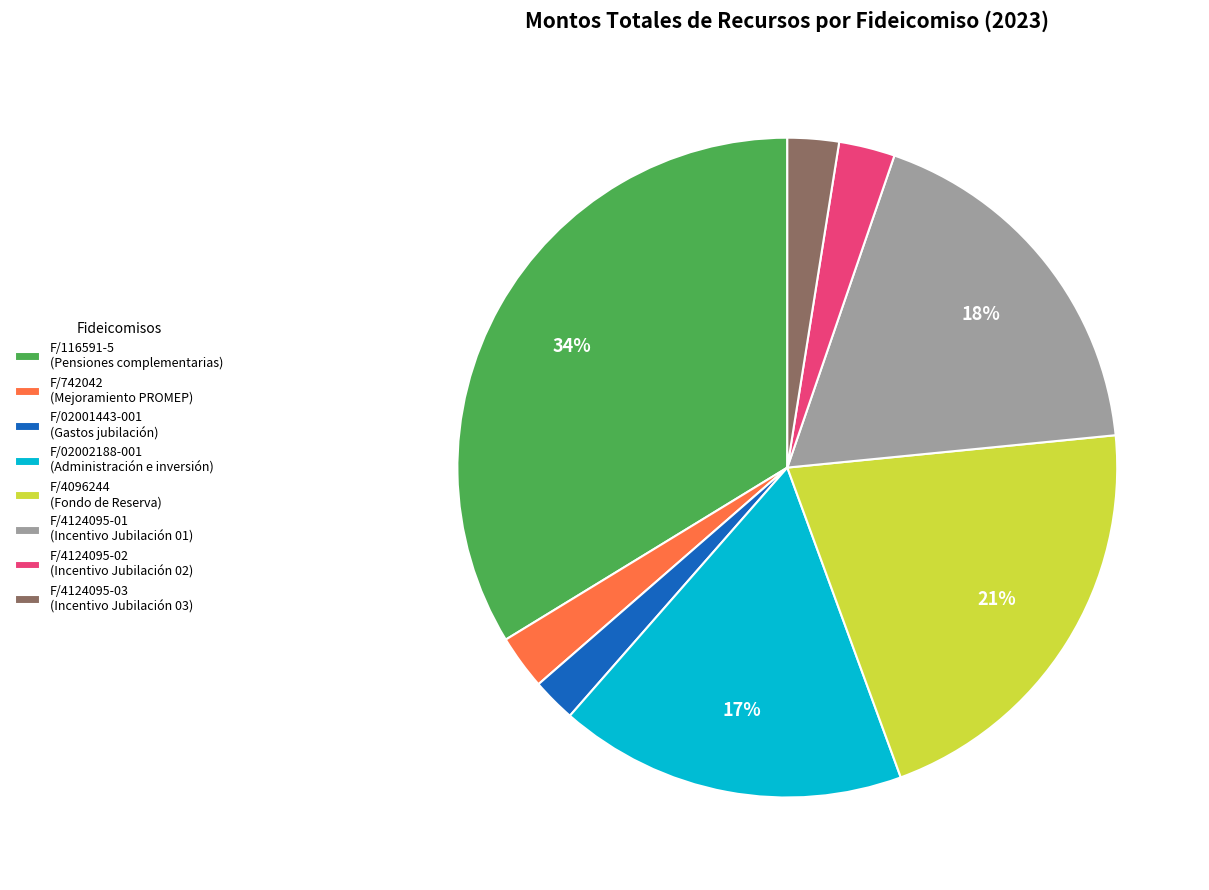

True or false: F/116591-5 accounts for 45% of the total.

False